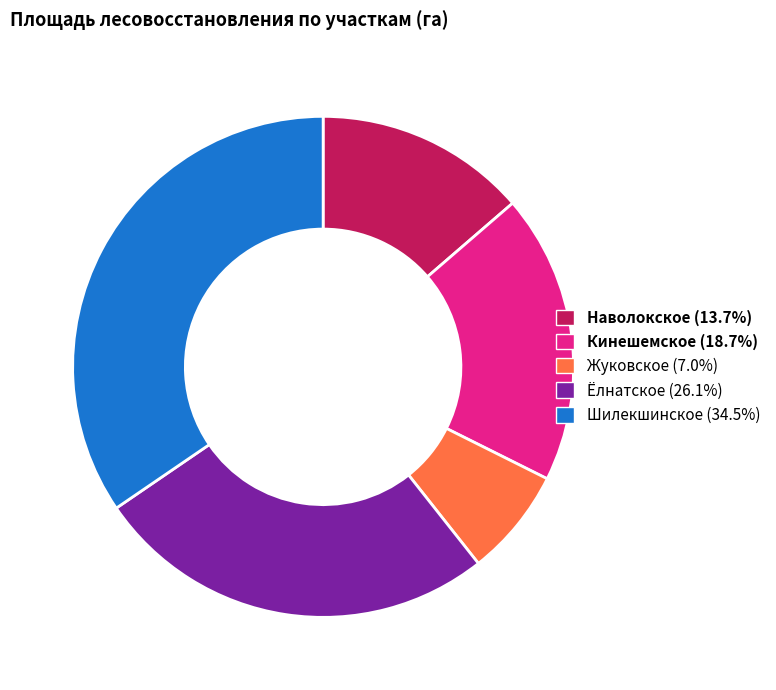

Does any single category account for the majority?

No